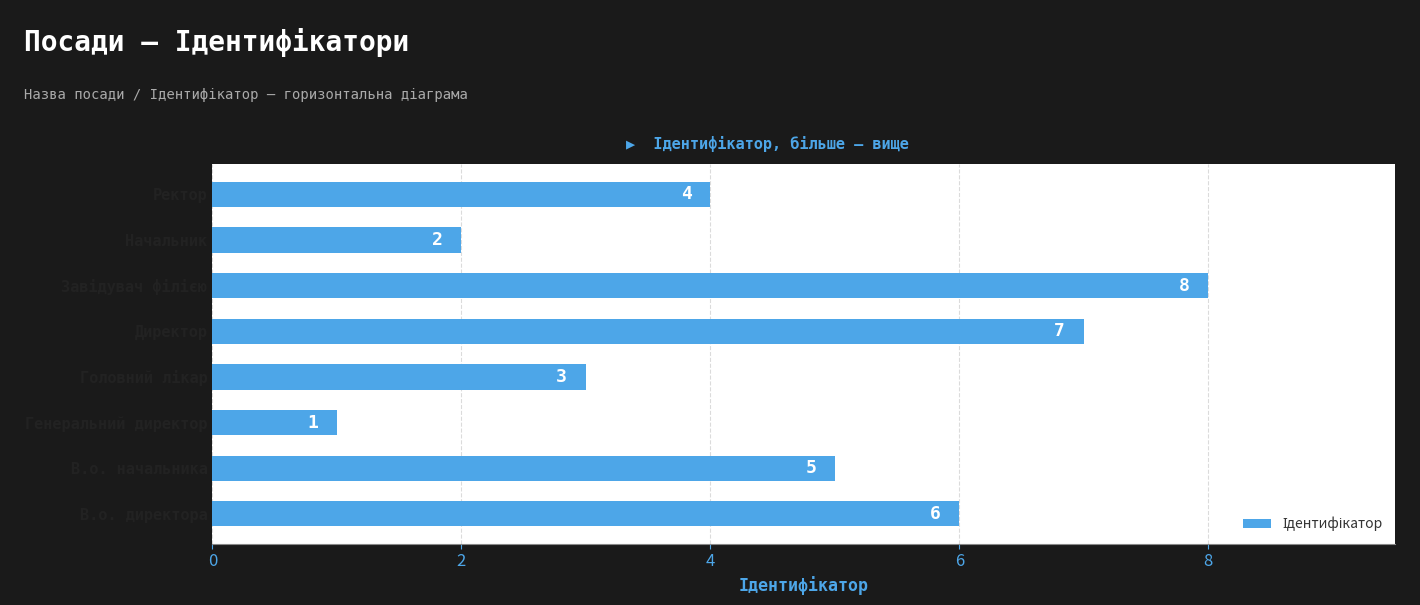

Which has a higher value, Генеральний директор or Начальник?

Начальник